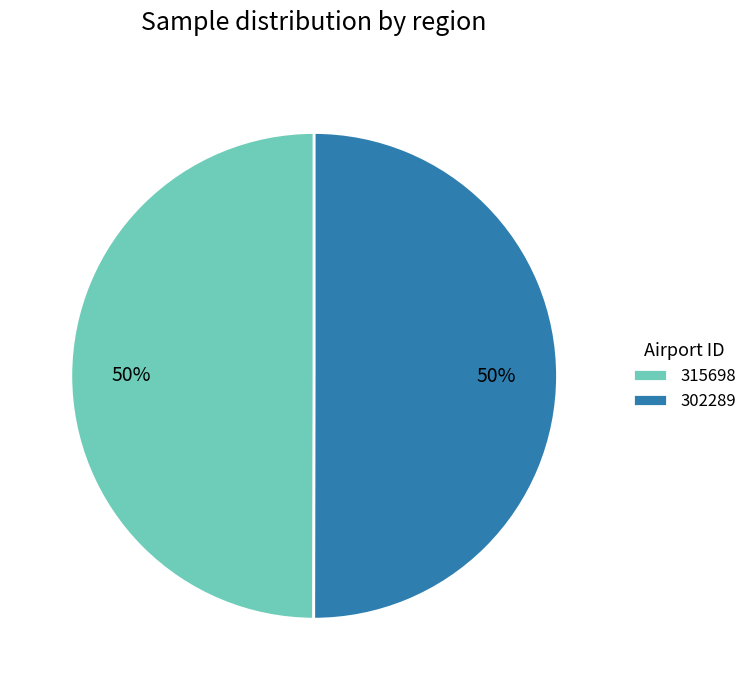

To the nearest percent, what portion does 302289 represent?

50%